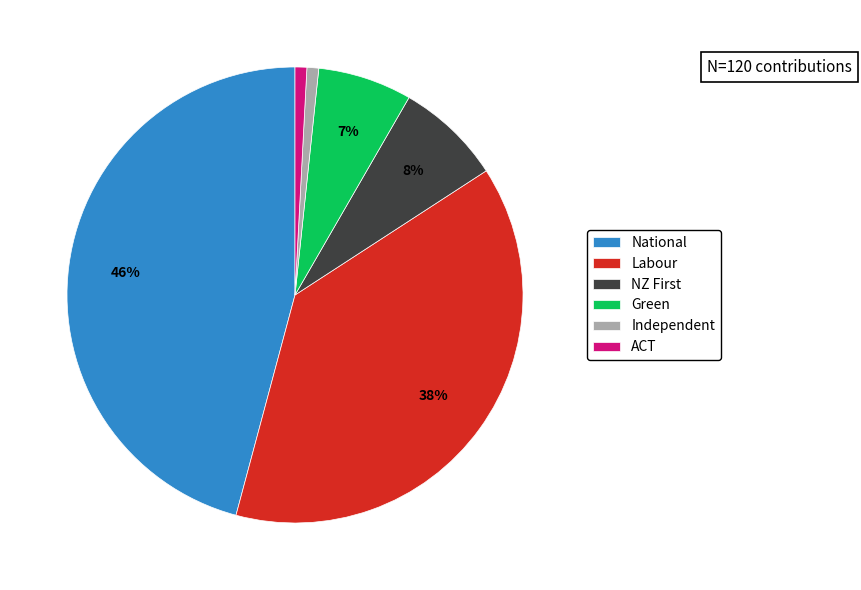

Between Independent and Labour, which is larger?

Labour